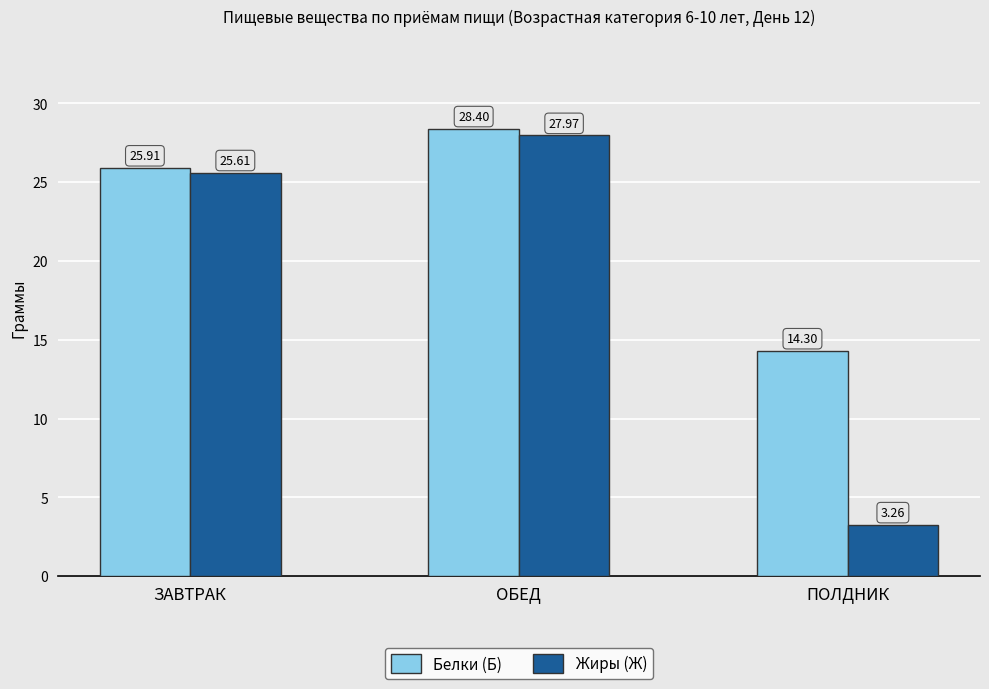

What is the difference between the highest and lowest values at ОБЕД?

0.4